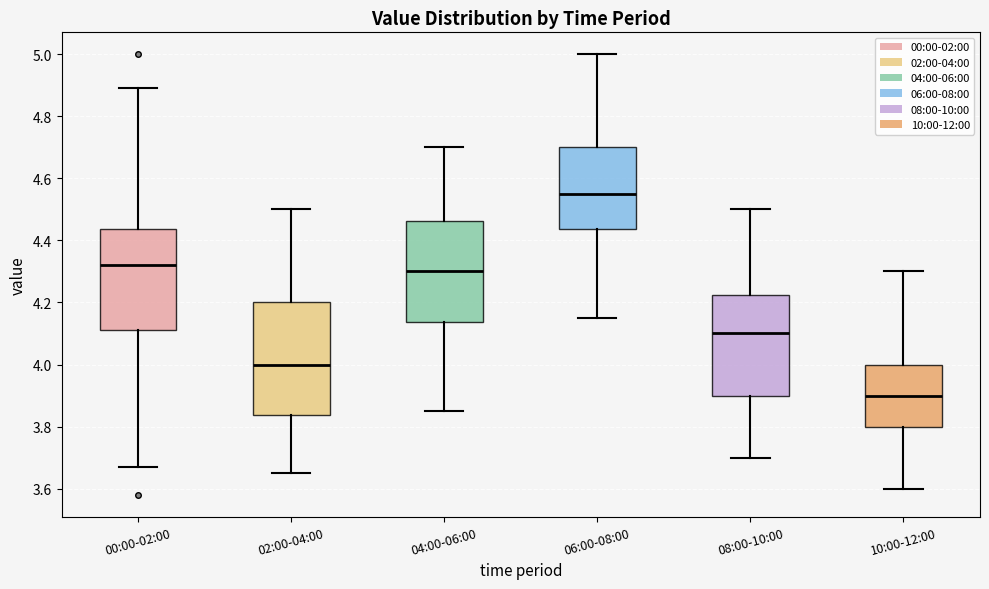

Which box has the highest median line?

06:00-08:00